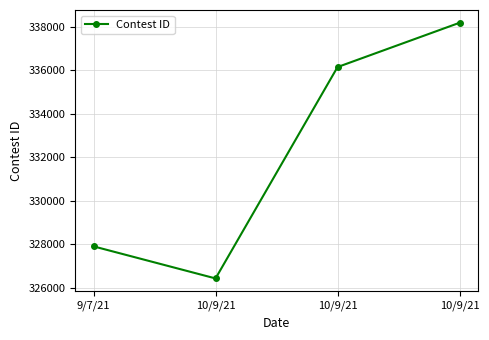

Is this an area chart (filled region under the line)?

No